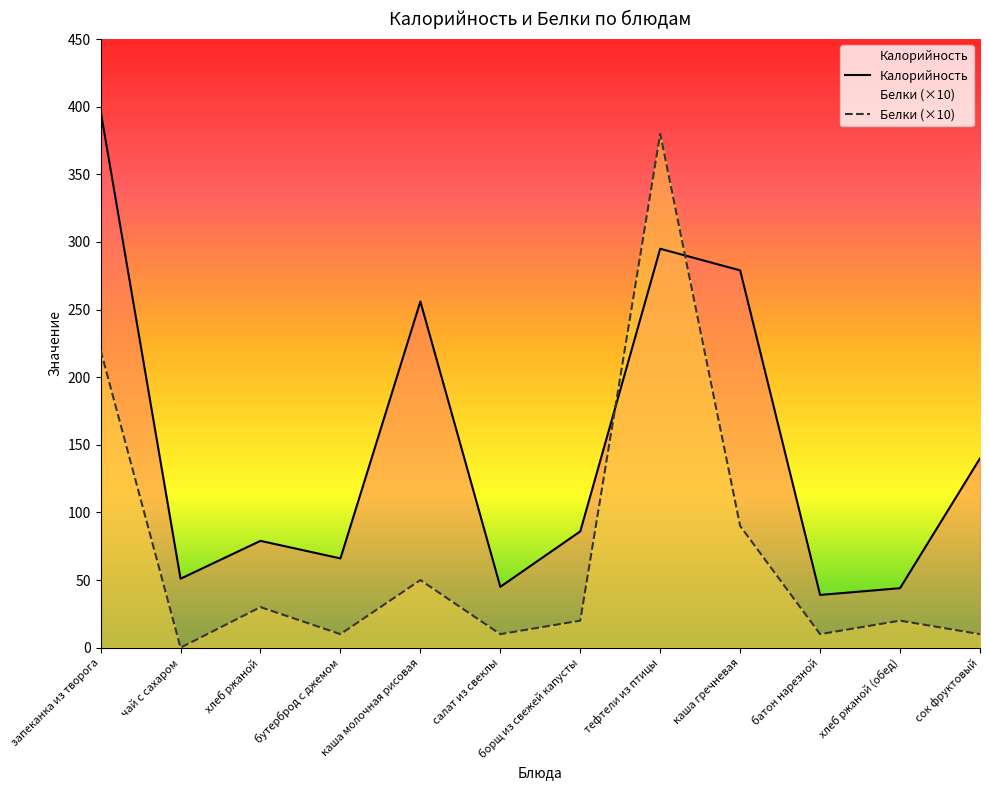

What is the value of the Белки (×10) point at the 5th from the left?

50